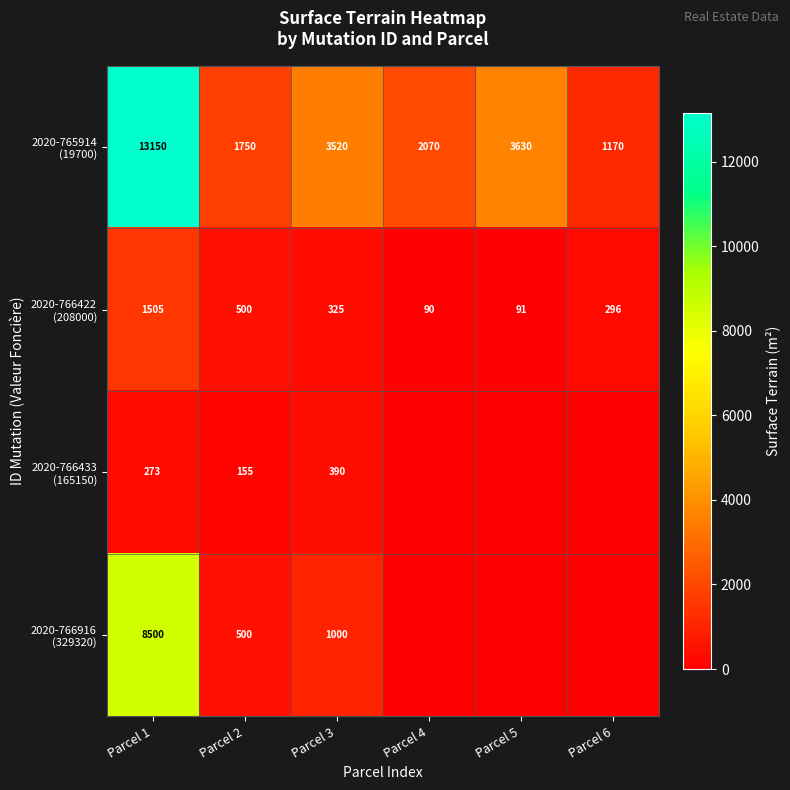

What is the difference between the highest and lowest values at Parcel 1?

12877